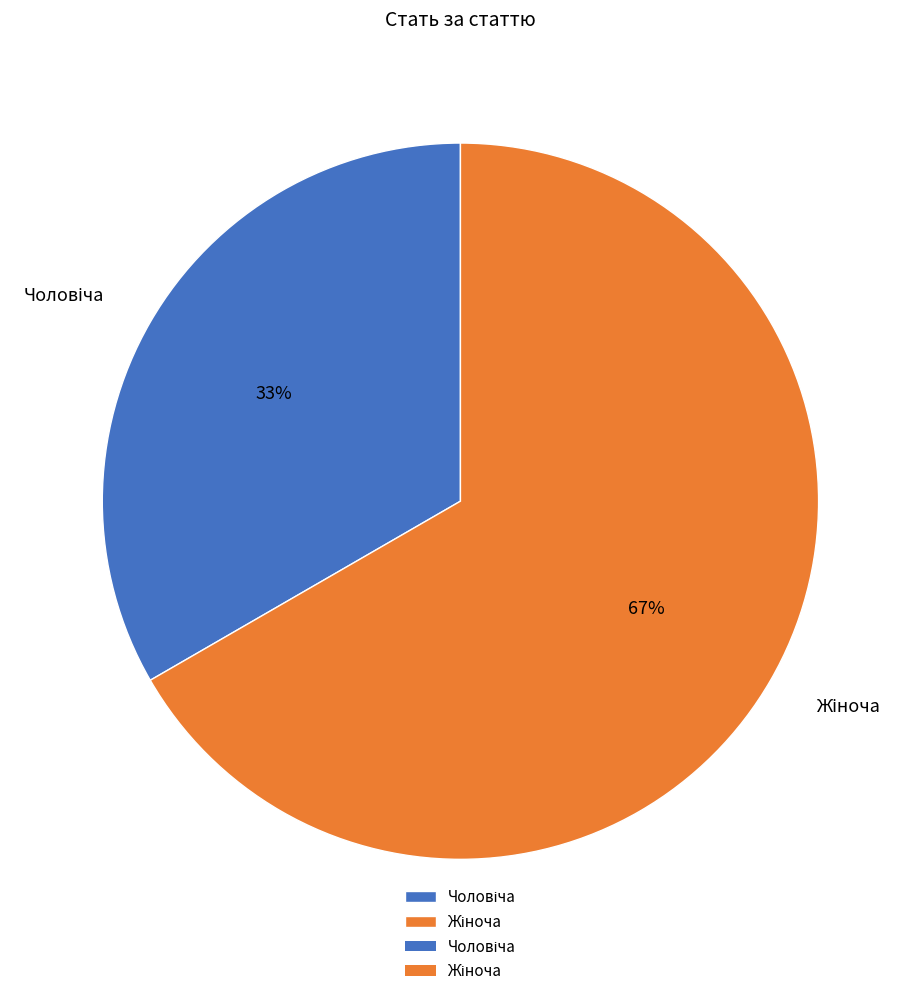

How many segments does this pie chart have?

2